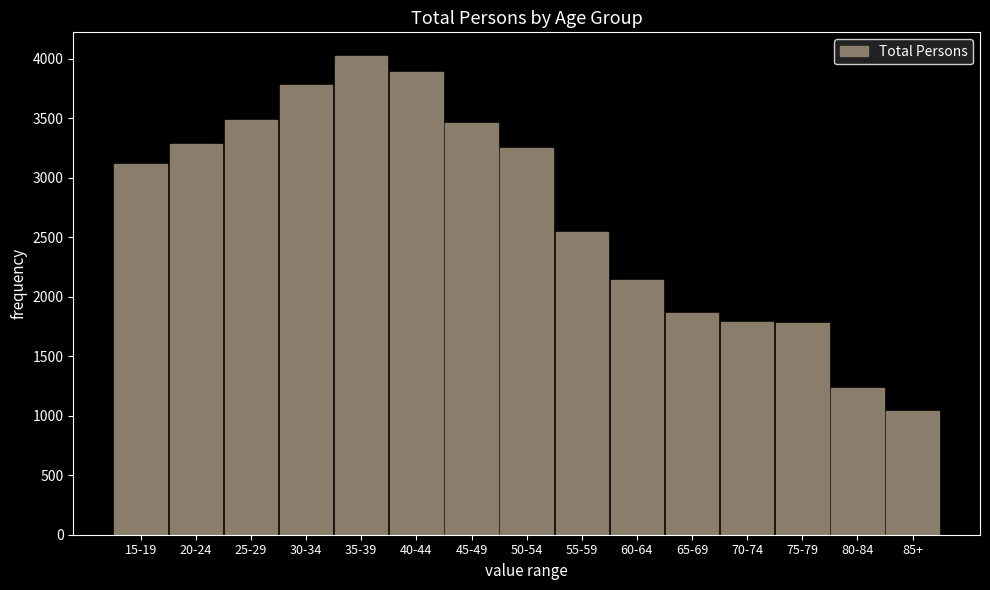

Read the value at 80-84, to the nearest 50.

1250